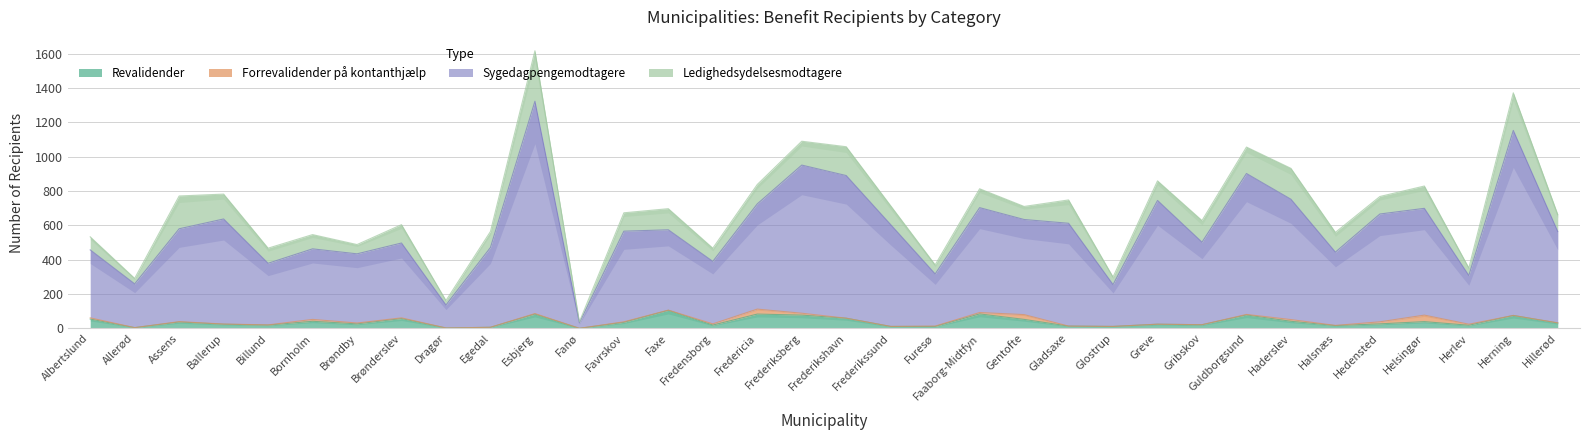

What value does the Revalidender series have at Faaborg-Midtfyn?

84